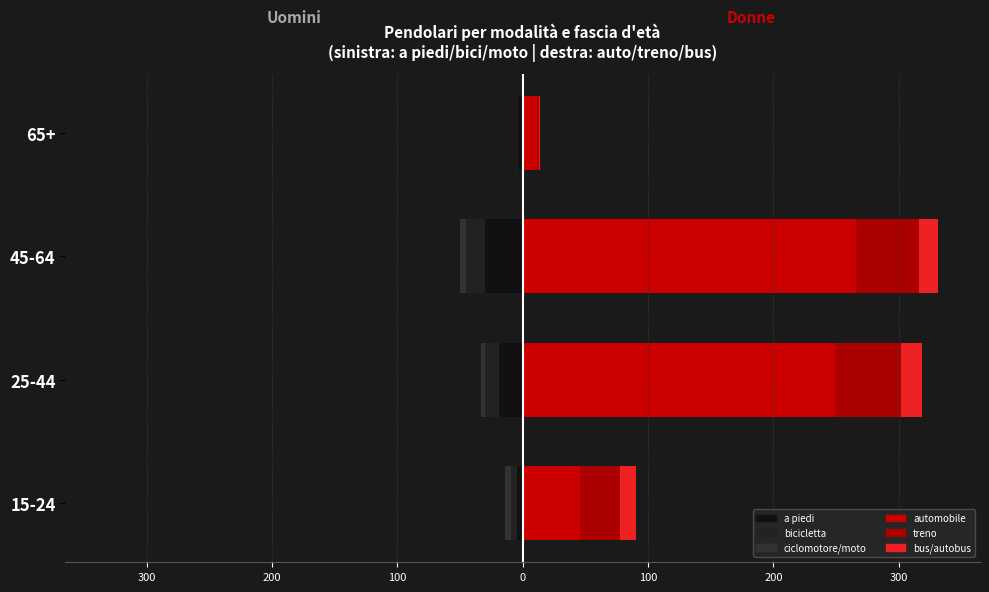

How many values in the a piedi (U) series exceed -4?

1